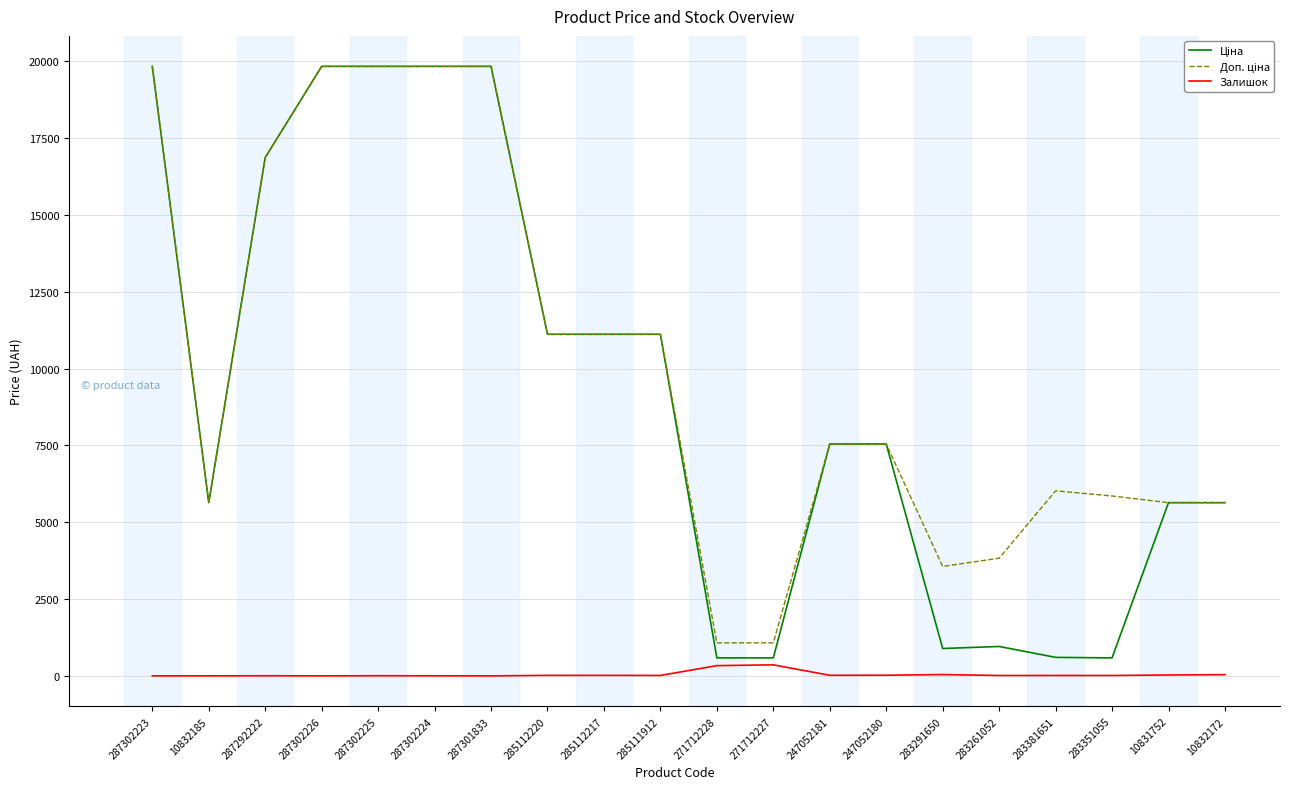

At how many categories does at least one series exceed 4301?

16